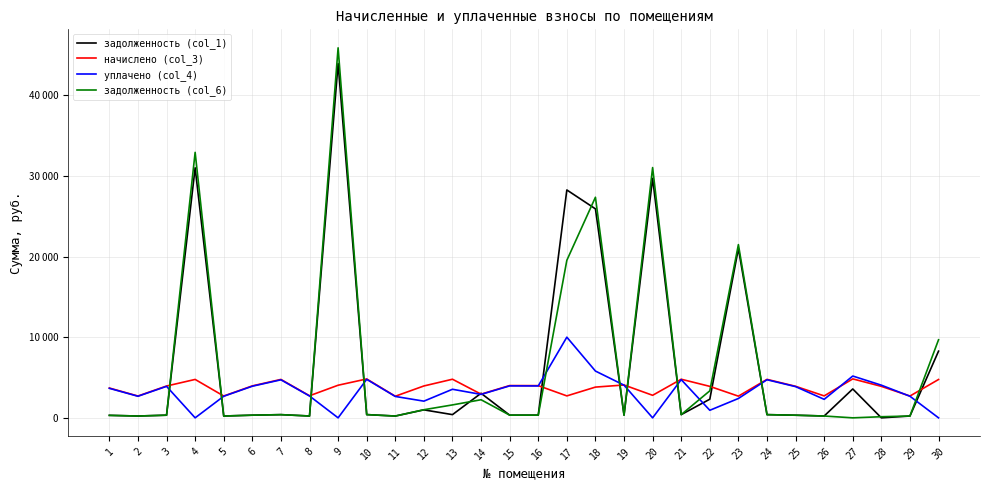

Where do уплачено (col_4) and задолженность (col_1) first cross each other?

3 and 4